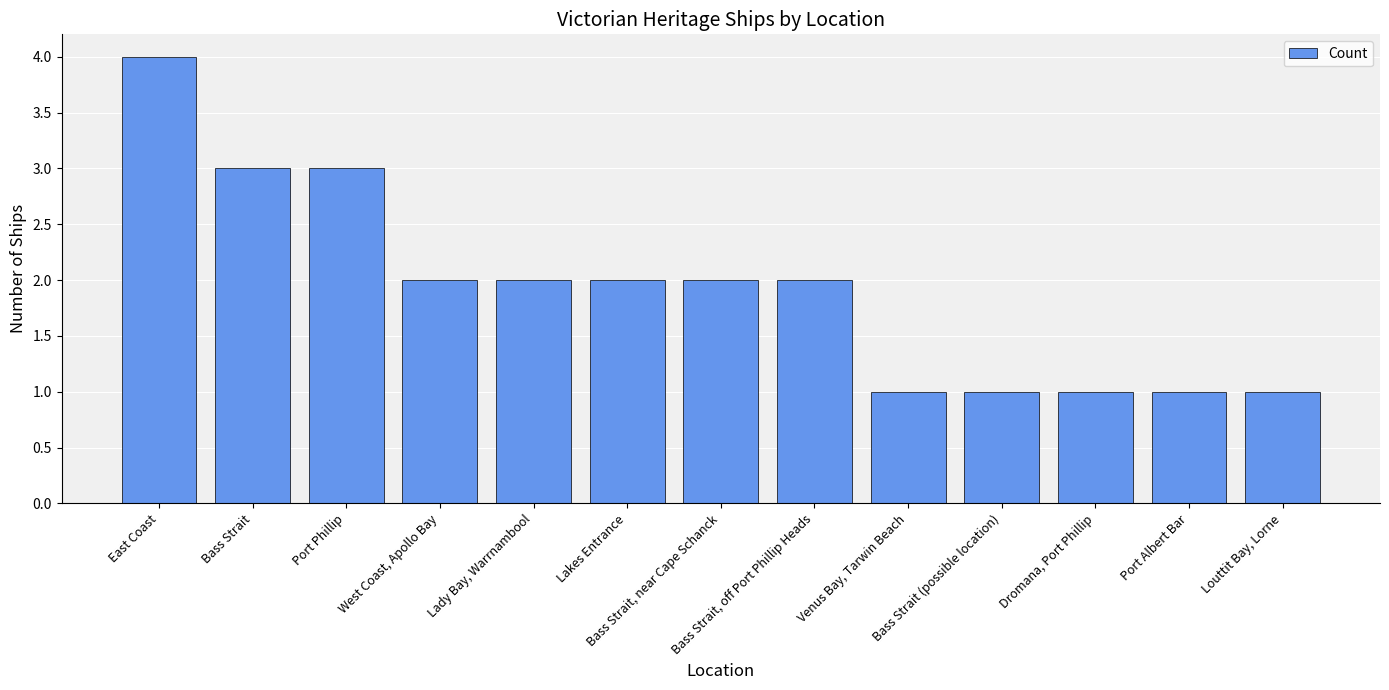

What is the maximum value shown in the chart?

4